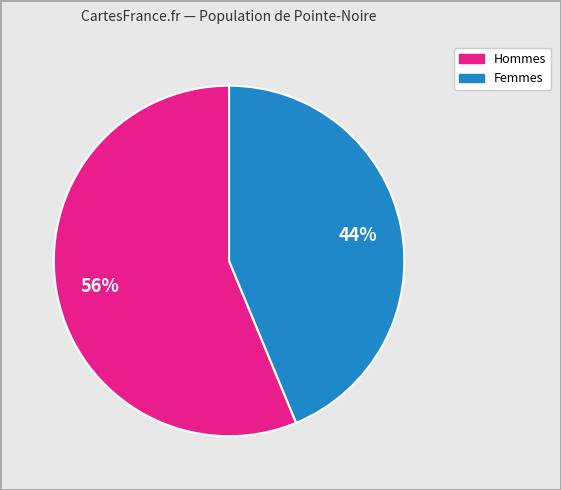

Between Hommes and Femmes, which is larger?

Hommes